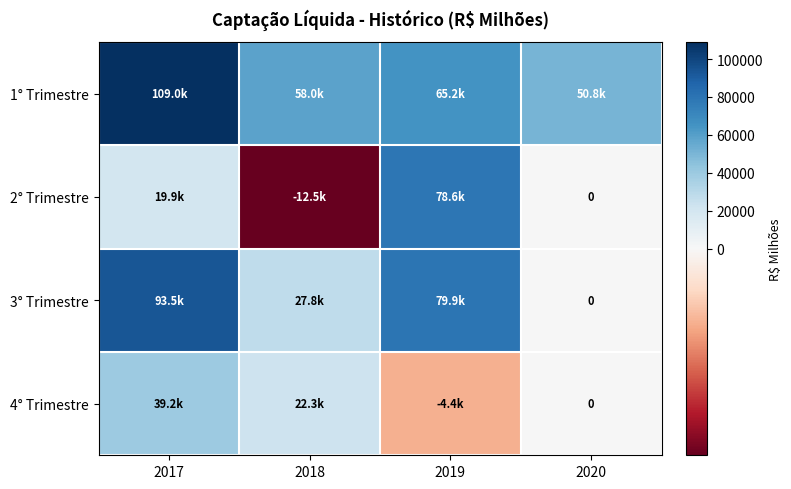

At which label does 1° Trimestre reach its minimum?

2020